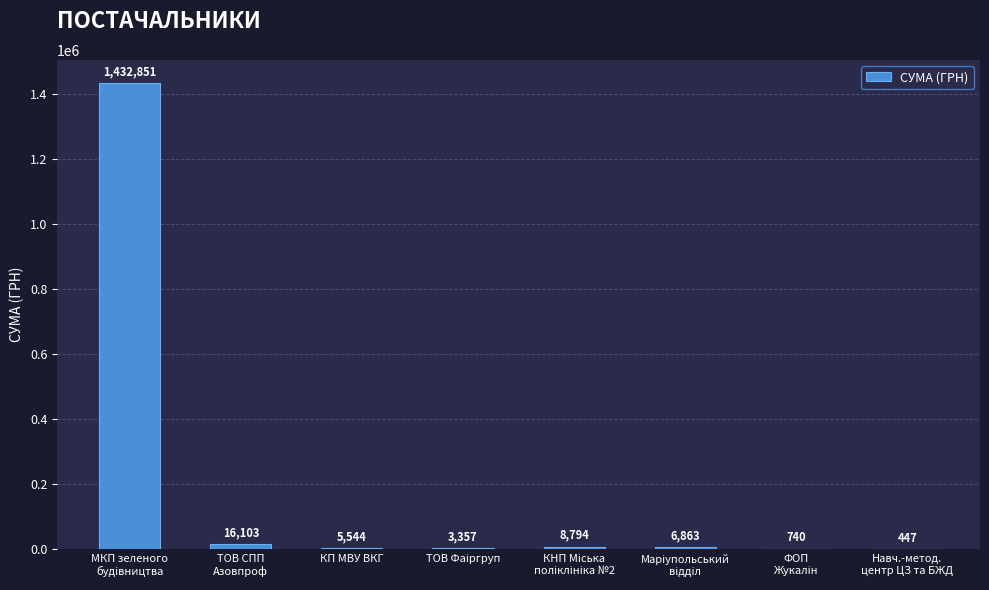

What is the greatest value displayed?

1432851.0